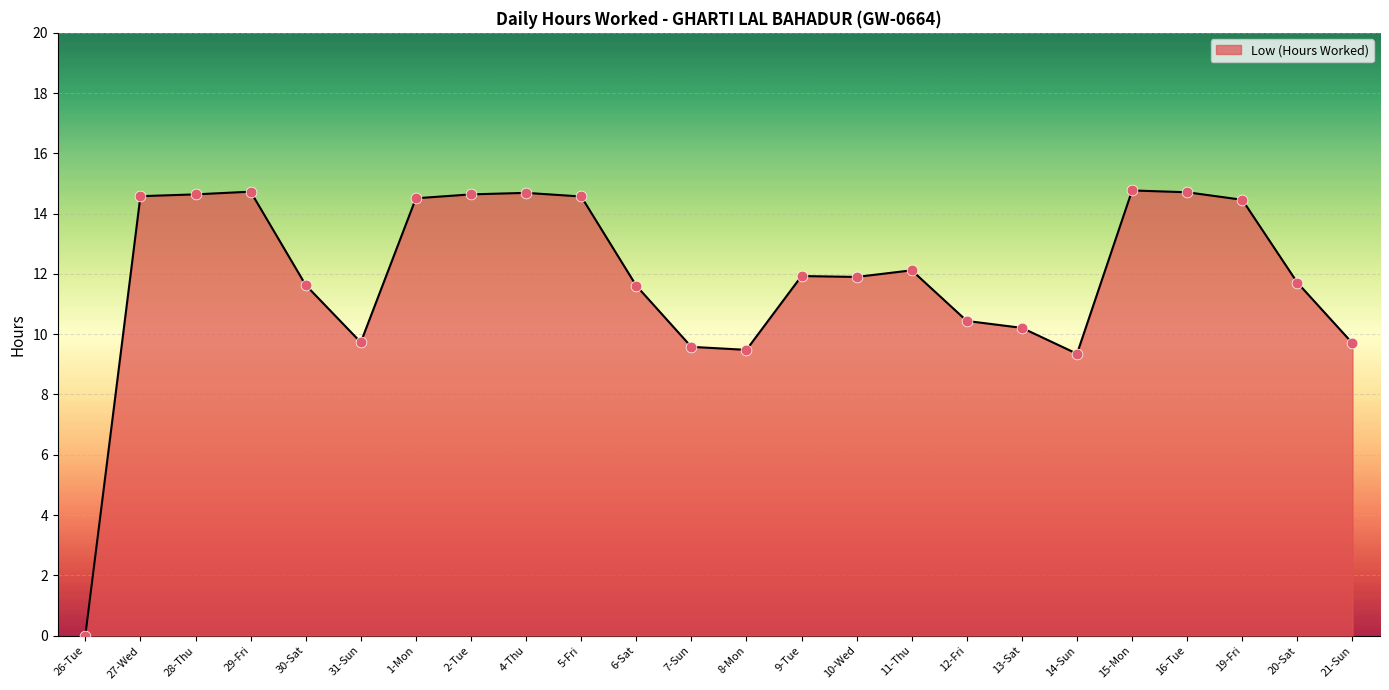

Approximately how many times larger is the value at 5-Fri compared to 8-Mon?

1.5